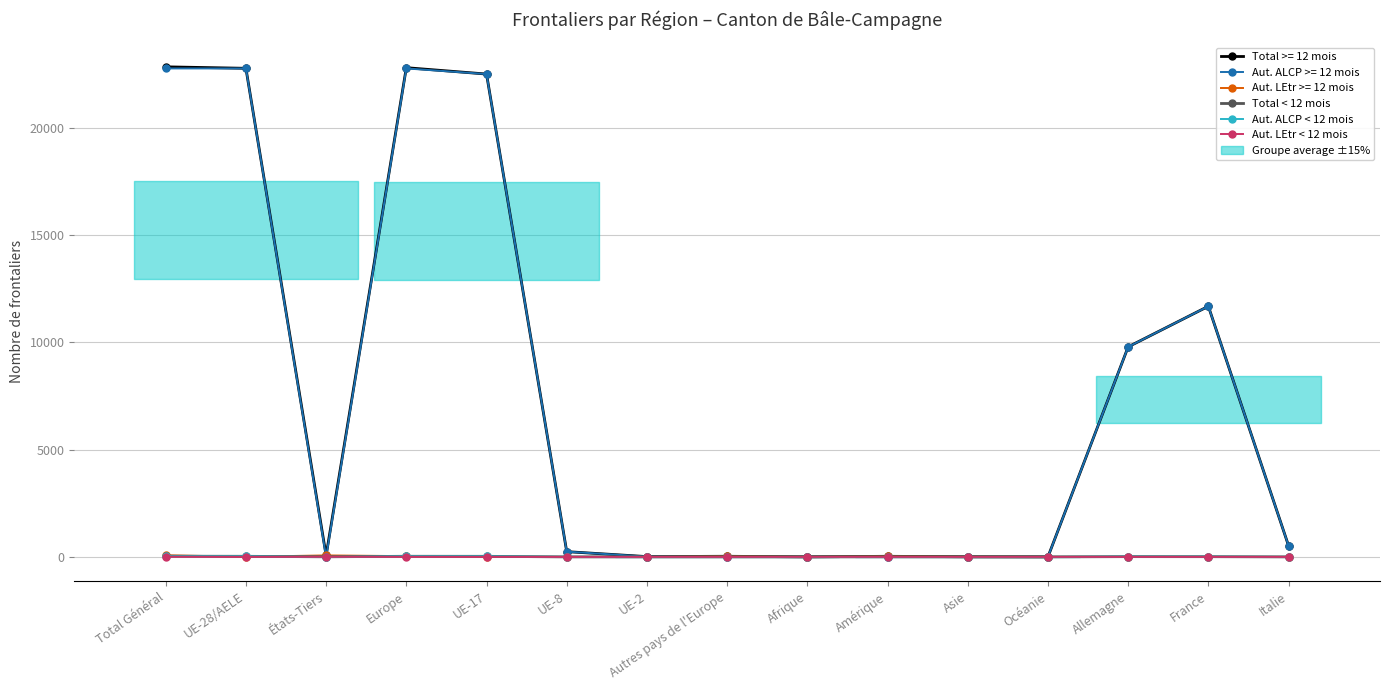

Rank the categories by Total < 12 mois value from lowest to highest.

UE-2, Asie, UE-8, Autres pays de l'Europe, Afrique, Océanie, Italie, Amérique, États-Tiers, France, Allemagne, UE-17, UE-28/AELE, Europe, Total Général